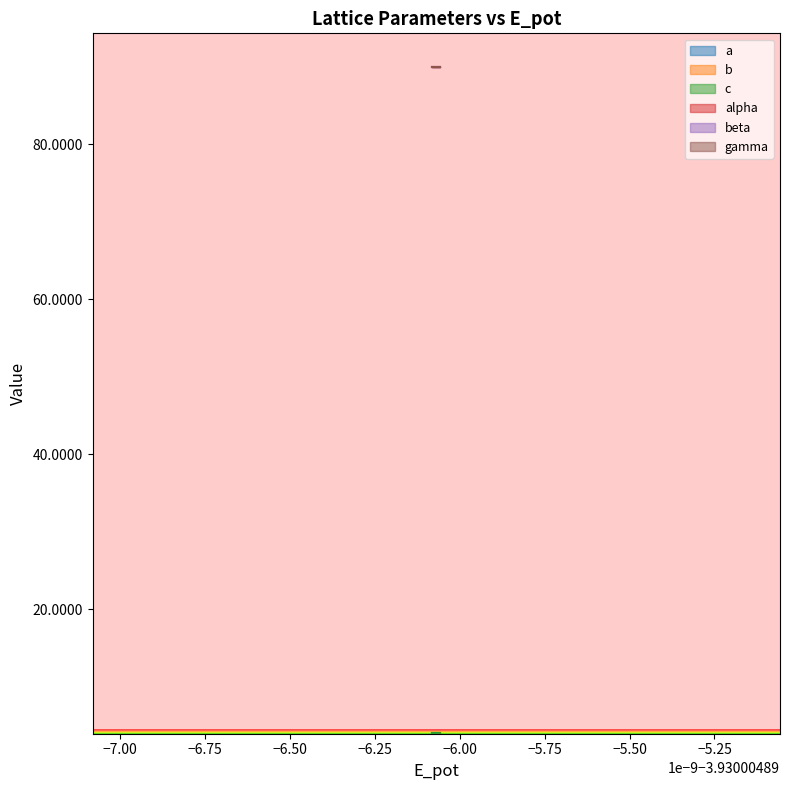

At which category is the sum across all series the highest?

15